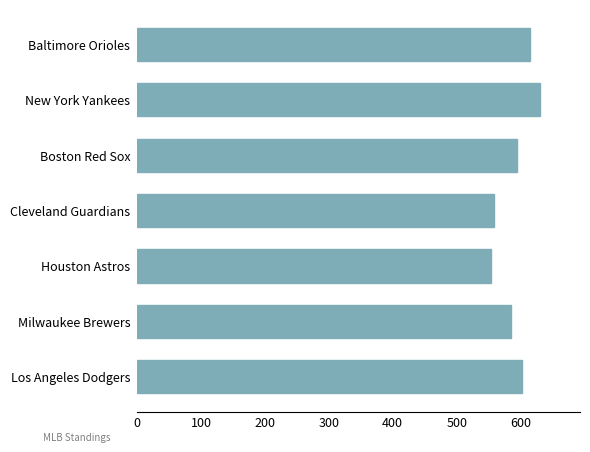

The chart shows a value of 595 at Boston Red Sox. True or false?

True